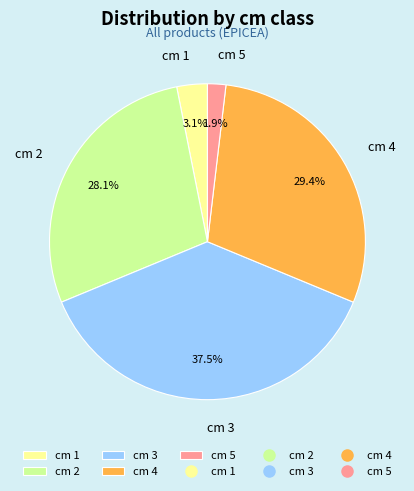

Rank the categories by value from highest to lowest.

cm 3, cm 4, cm 2, cm 1, cm 5